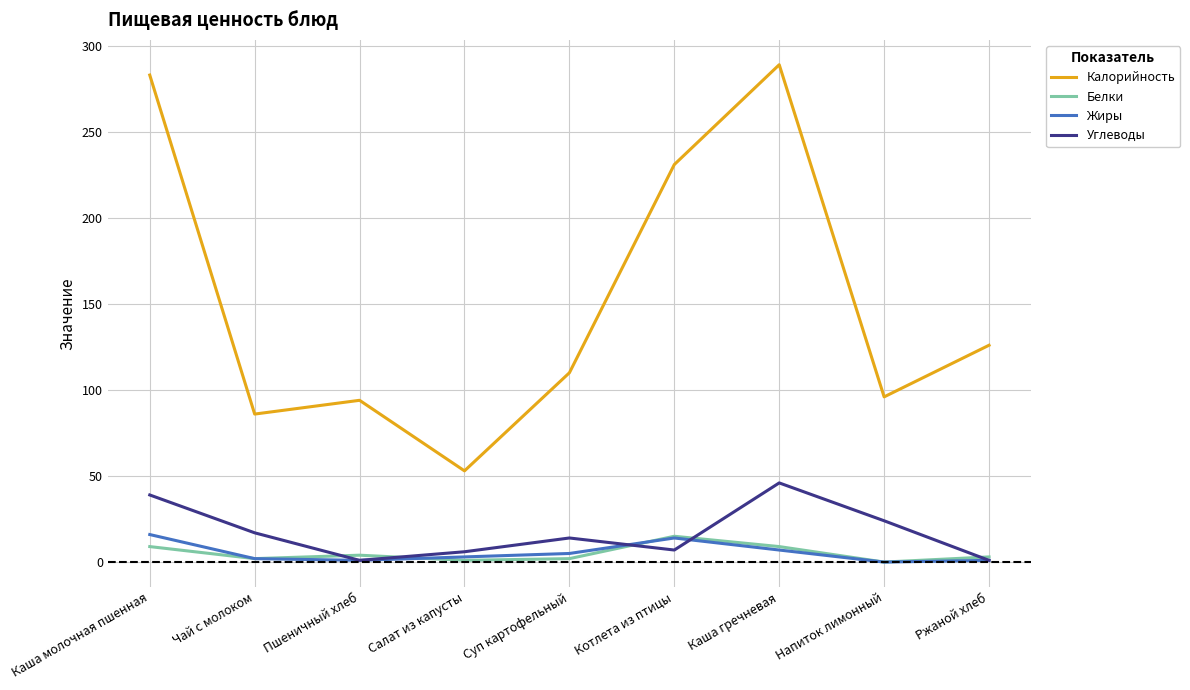

What is the difference between the maximum and minimum values in the Калорийность series?

236